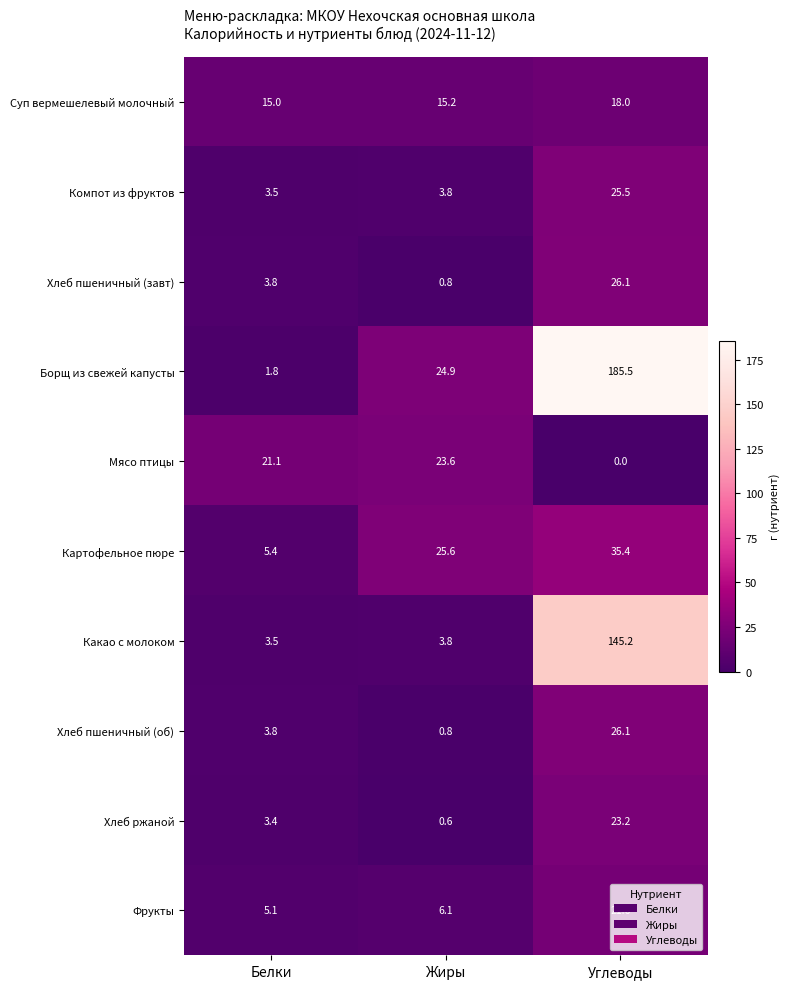

What is the sum of the Хлеб пшеничный (завт) values at Углеводы and Белки?

29.9